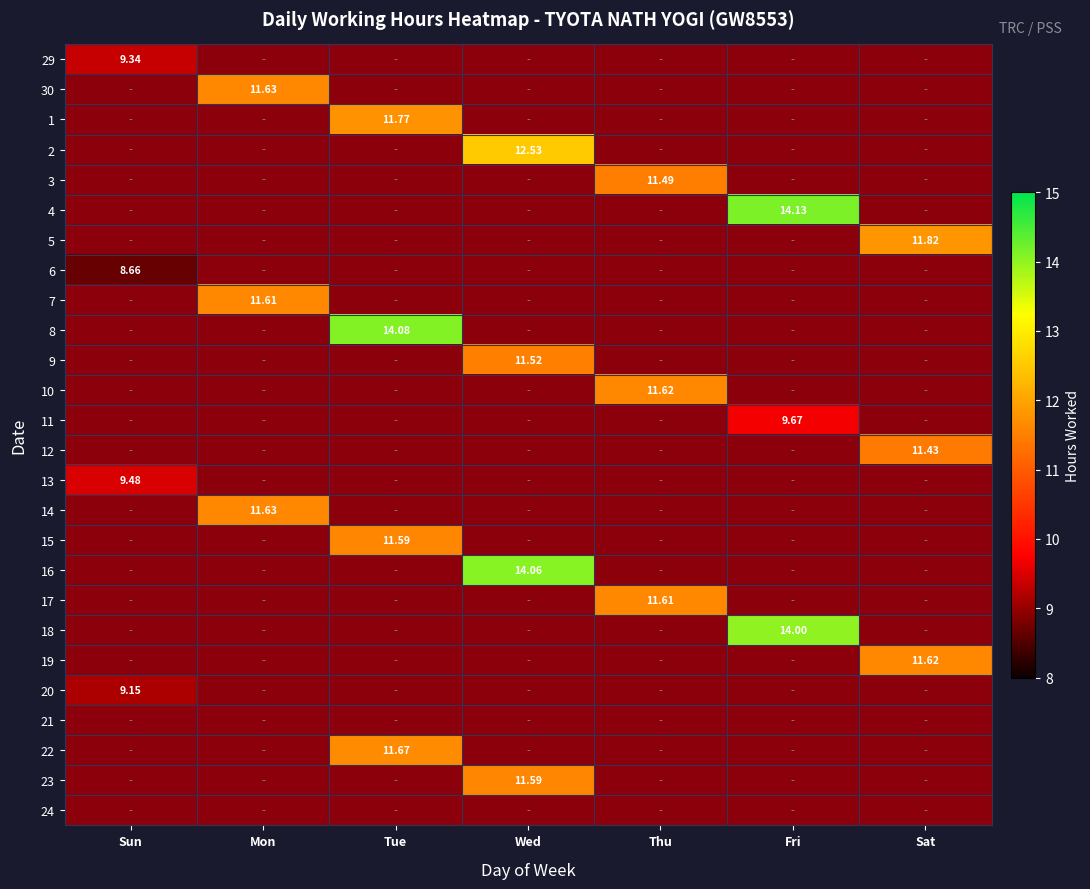

Which label corresponds to the smallest value in the chart?

Sun